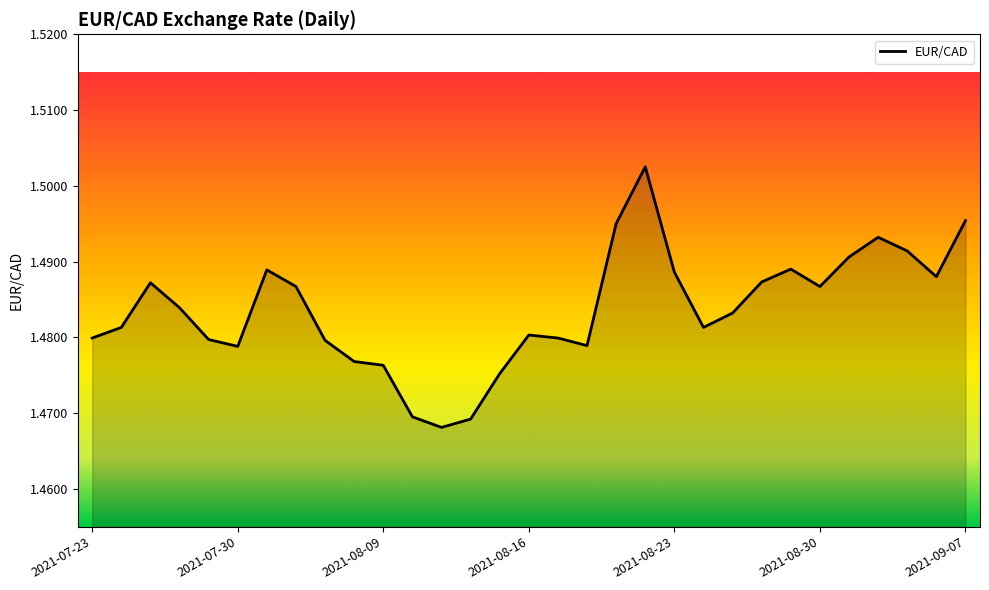

How many values are between 1 and 2?

31